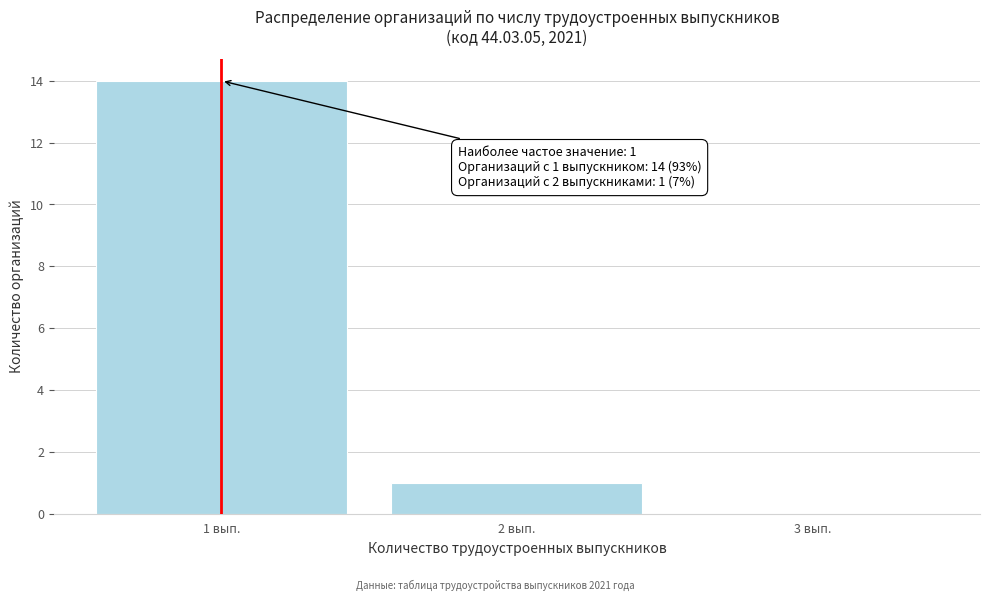

Which range on the x-axis has the tallest bar?

0.5 to 1.5